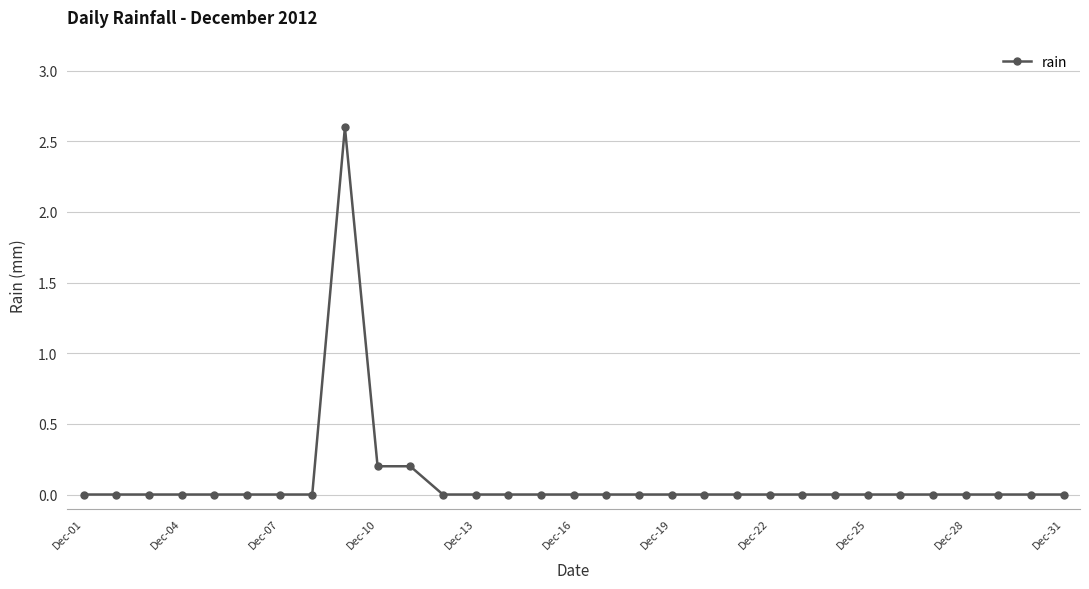

What is the sum of all values?

3.0